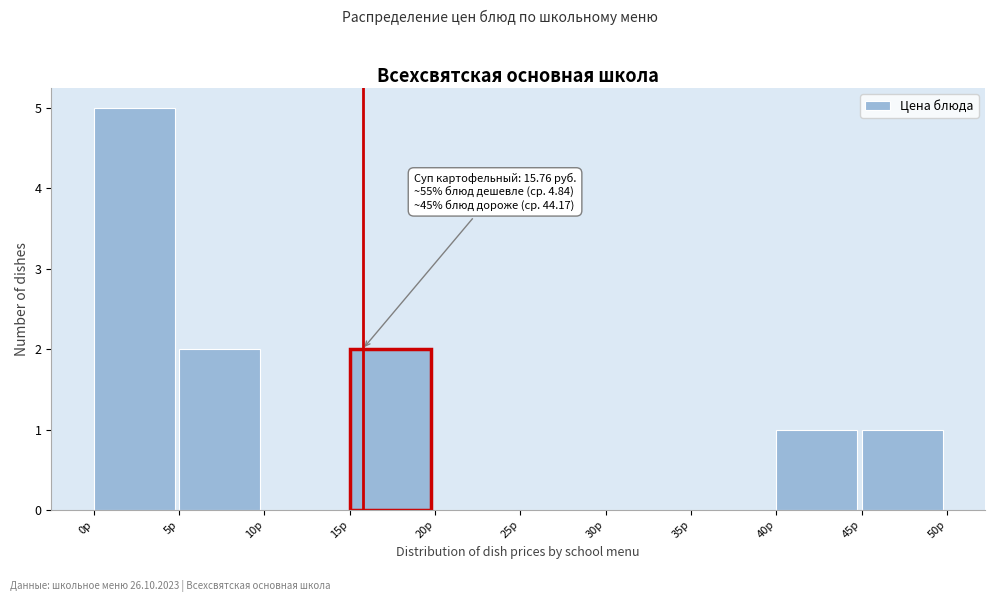

Which range on the x-axis has the tallest bar?

0 to 5